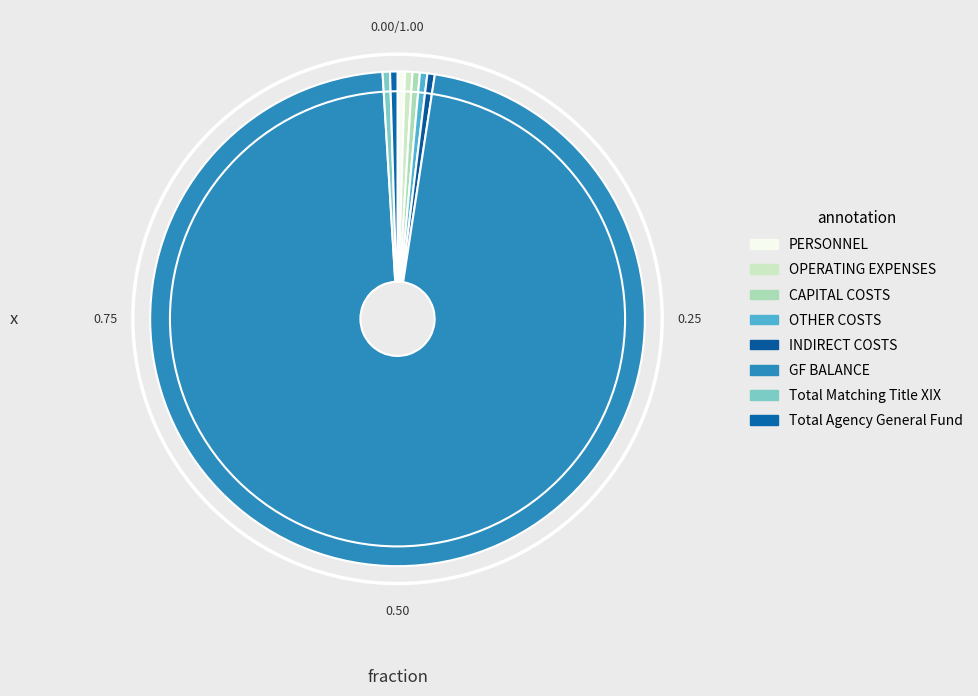

Between Total Agency General Fund and OTHER COSTS, which is larger?

Total Agency General Fund